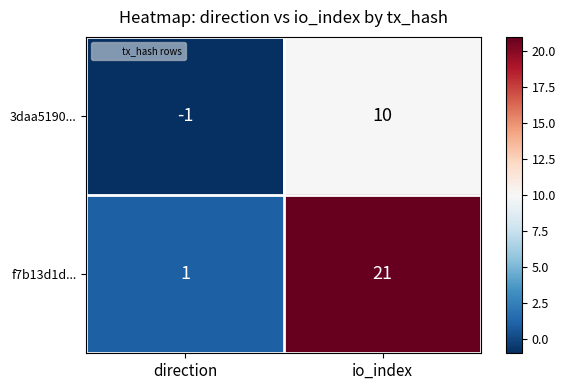

What is the difference between the f7b13d1d... values at io_index and direction?

20